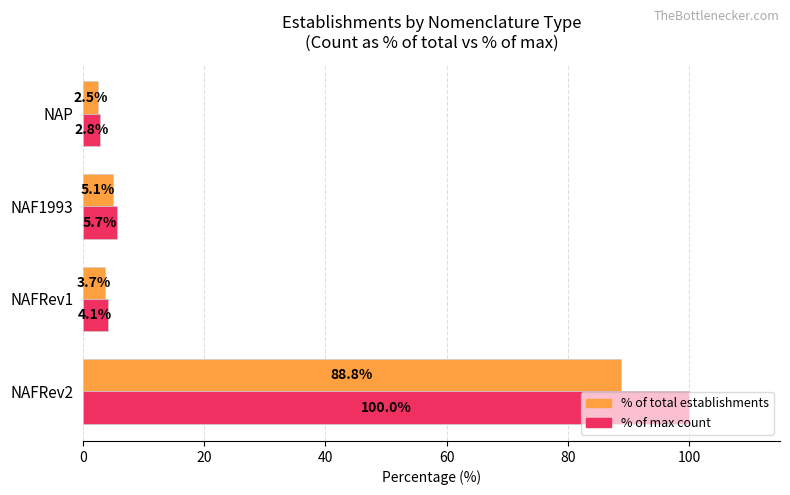

What is the minimum value shown in the chart?

2.5